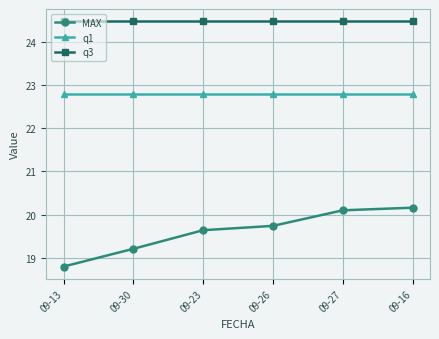

What are all the series names shown in the legend?

MAX, q1, q3